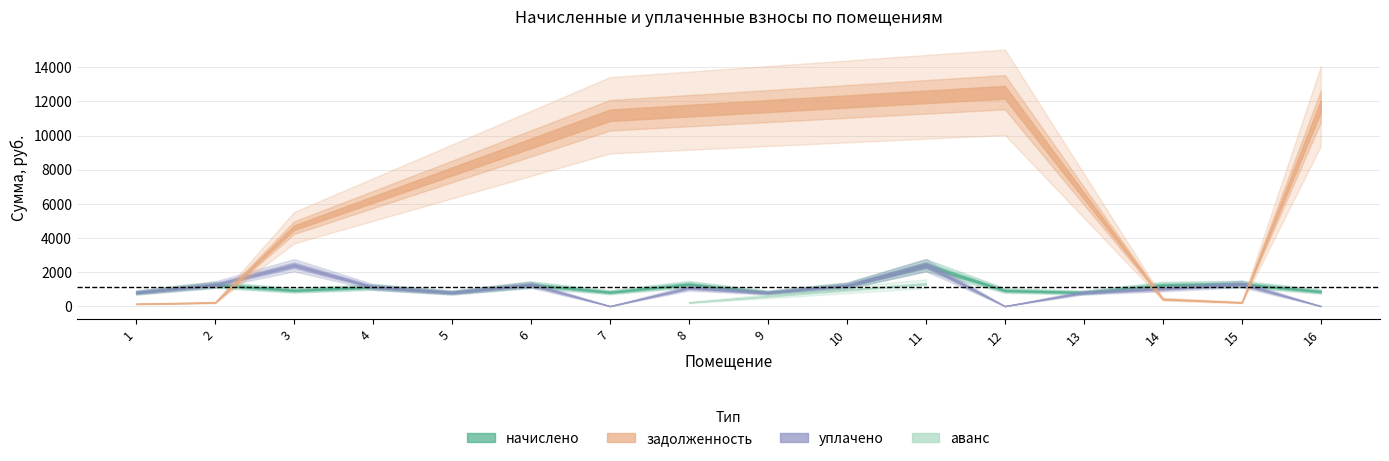

Is it true that уплачено equals 1259.3 at 6?

True